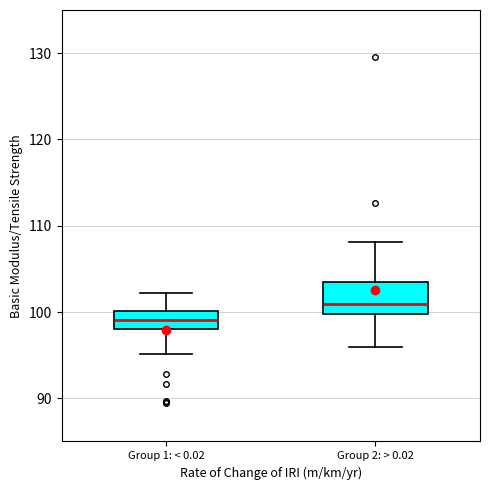

Reading left to right, transcribe this box plot: for each box, give where its median line is, the range the box spans, and where its two whiskers end, as read against the y-axis. The values are not printed on the chart, so give them approximately, as read against the axis.

Group 1: < 0.02: median 99, box 98 to 100, whiskers 95 to 102
Group 2: > 0.02: median 101, box 100 to 104, whiskers 96 to 108